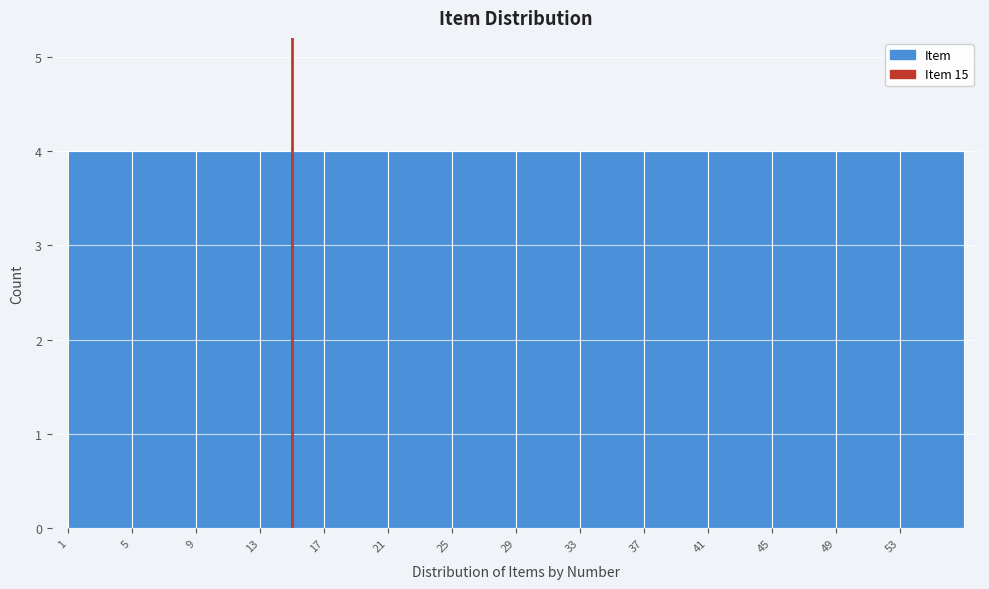

What is the height of the bar covering 37 to 41 on the x-axis? The values are not printed on the chart, so give them approximately, as read against the axis.

4